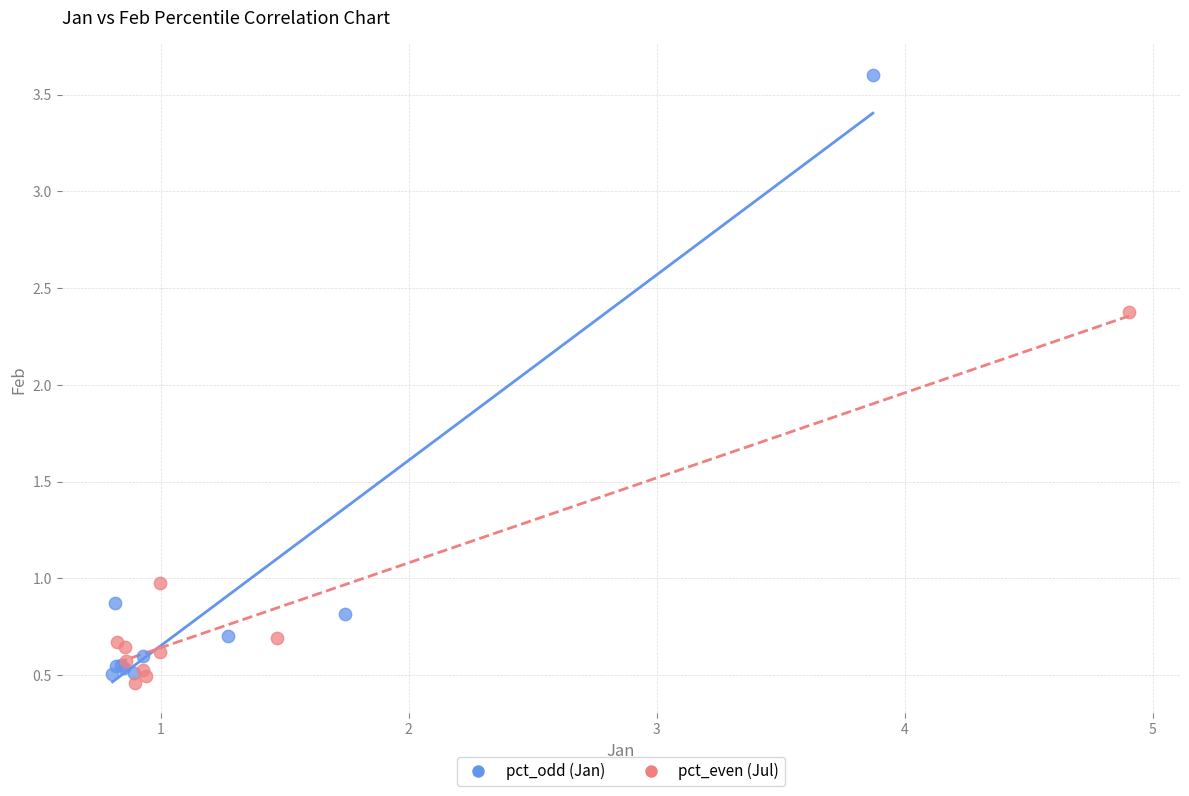

Which series reaches the minimum Y coordinate?

pct_even (Jul)